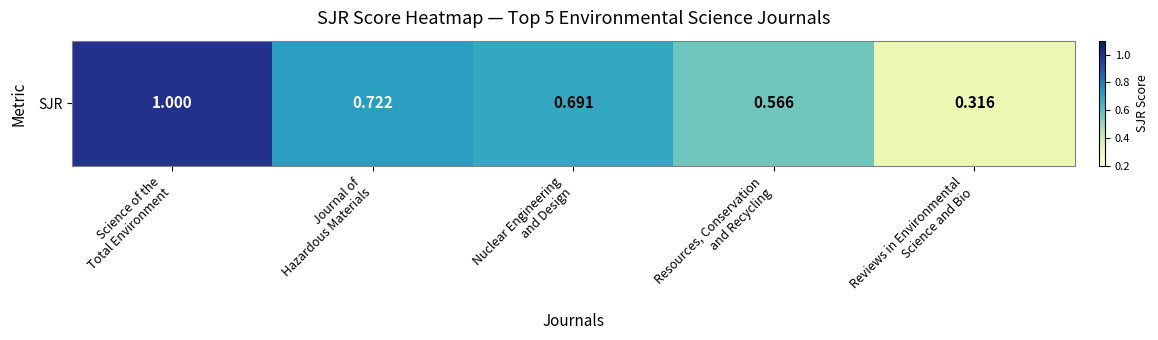

True or false: the data shows 0.3 at Journal of
Hazardous Materials.

False